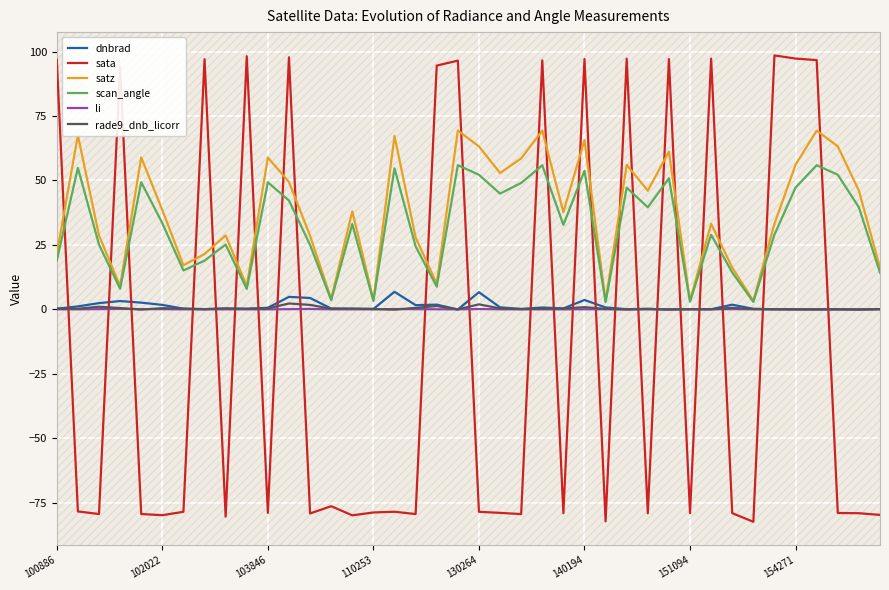

True or false: sata and li intersect in this chart.

True